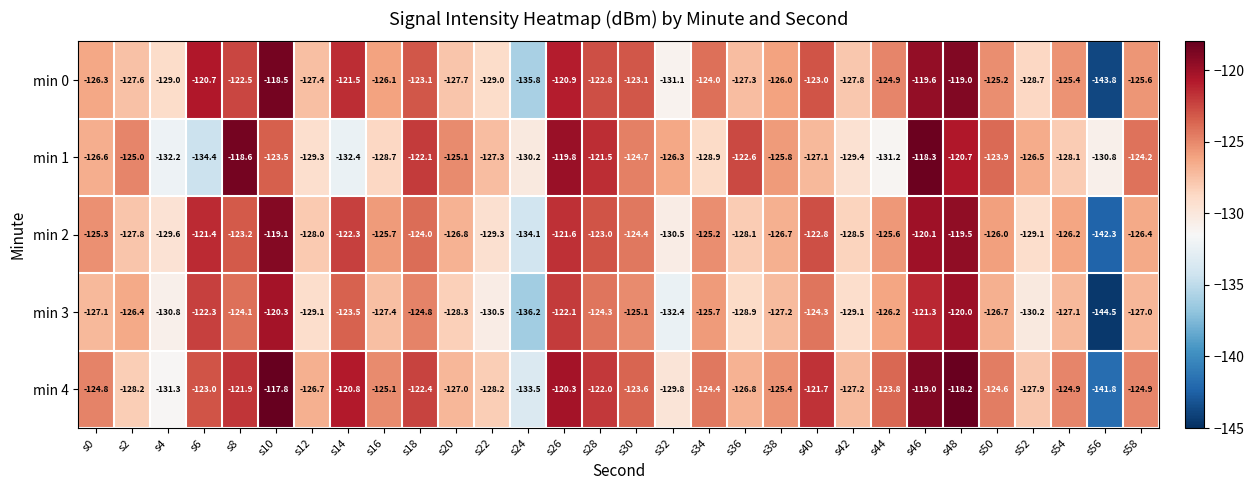

The value of min 2 at s32 is -130.5. True or false?

True